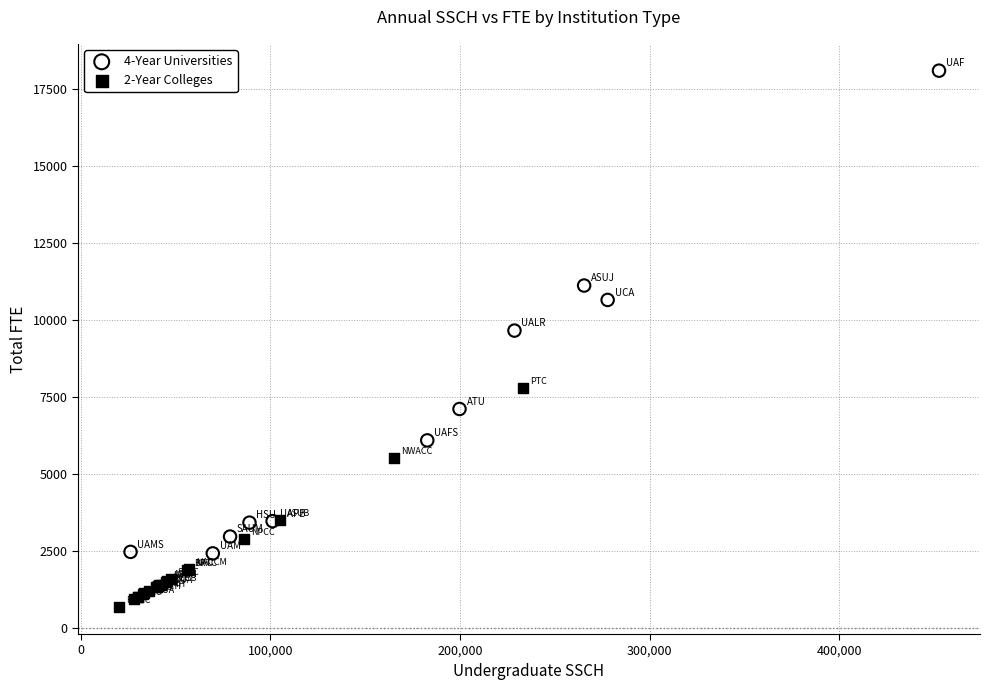

Which series has the largest Y range (max minus min)?

4-Year Universities